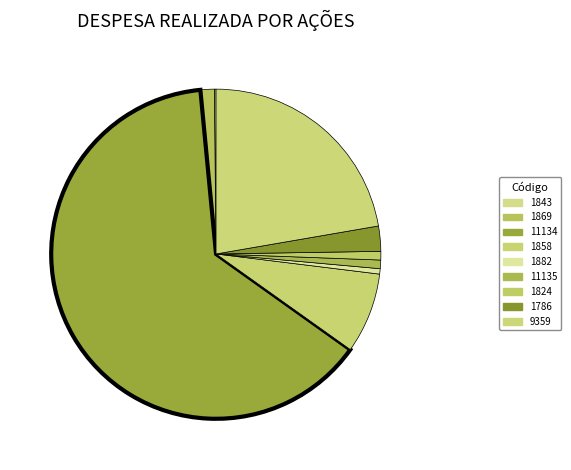

Does 11134 account for over 50% of the chart?

Yes